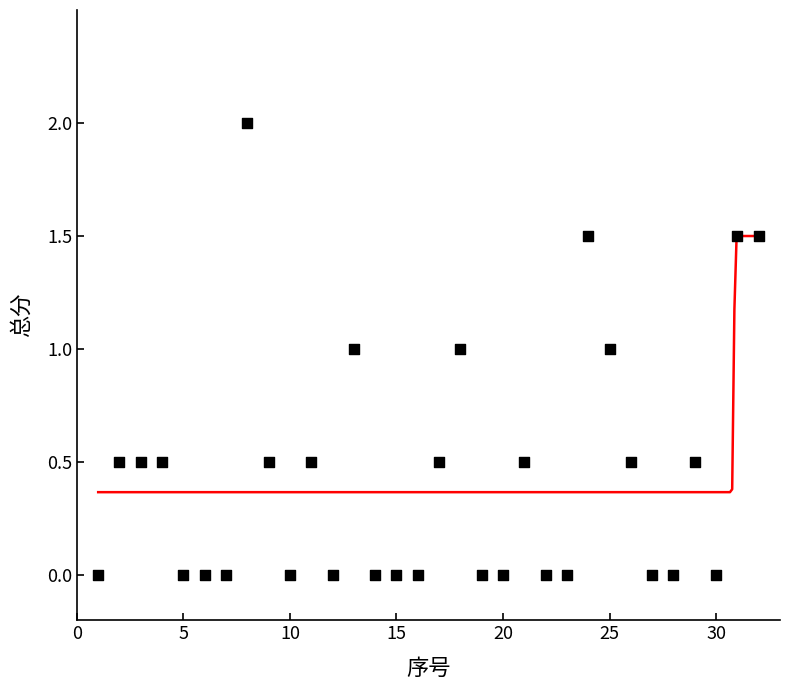

What is the change in value from 7 to 25?

+1.0